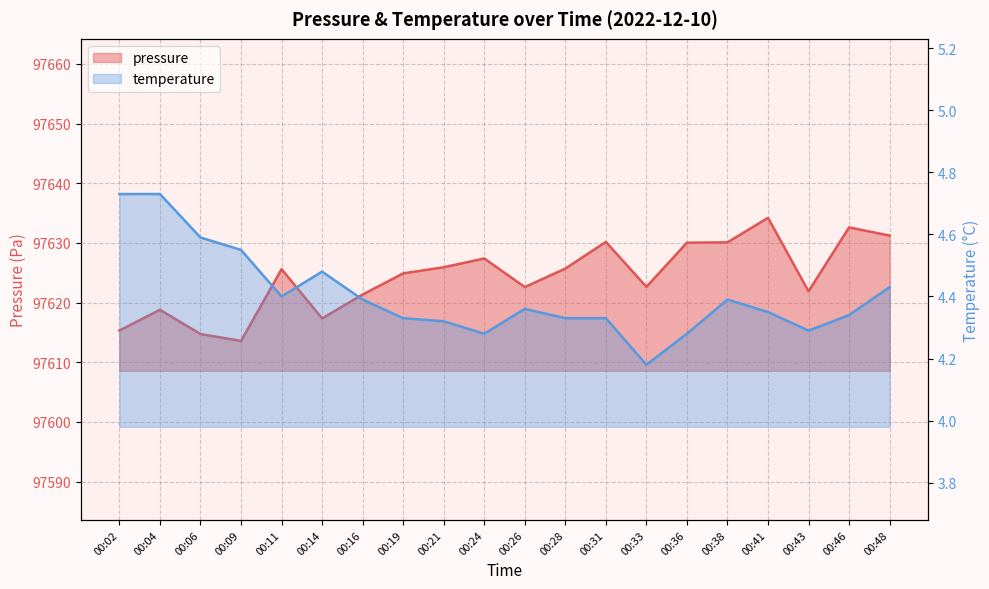

Which series has the largest range (max minus min)?

pressure